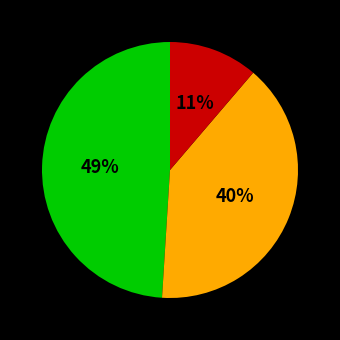

To the nearest percent, what is the average slice percentage?

33%